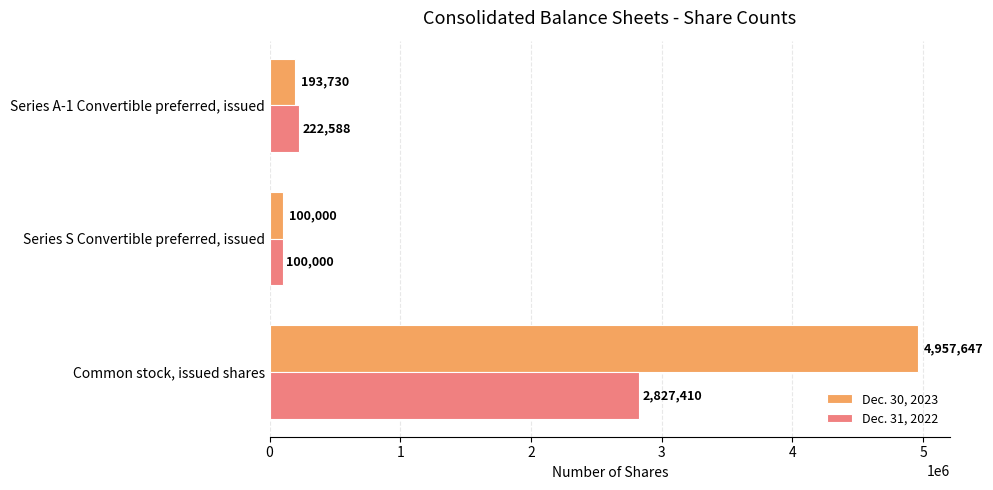

The Dec. 31, 2022 series shows 100000 at Series S Convertible preferred, issued. True or false?

True